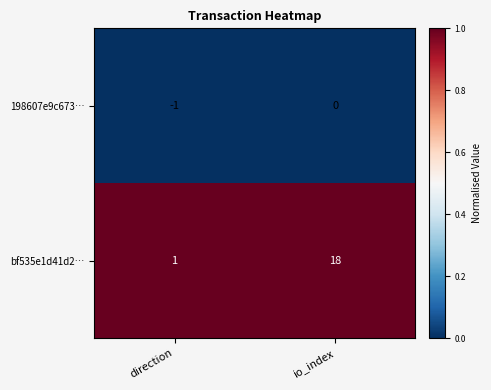

List the series in order of their peak value, highest first.

bf535e1d41d2…, 198607e9c673…